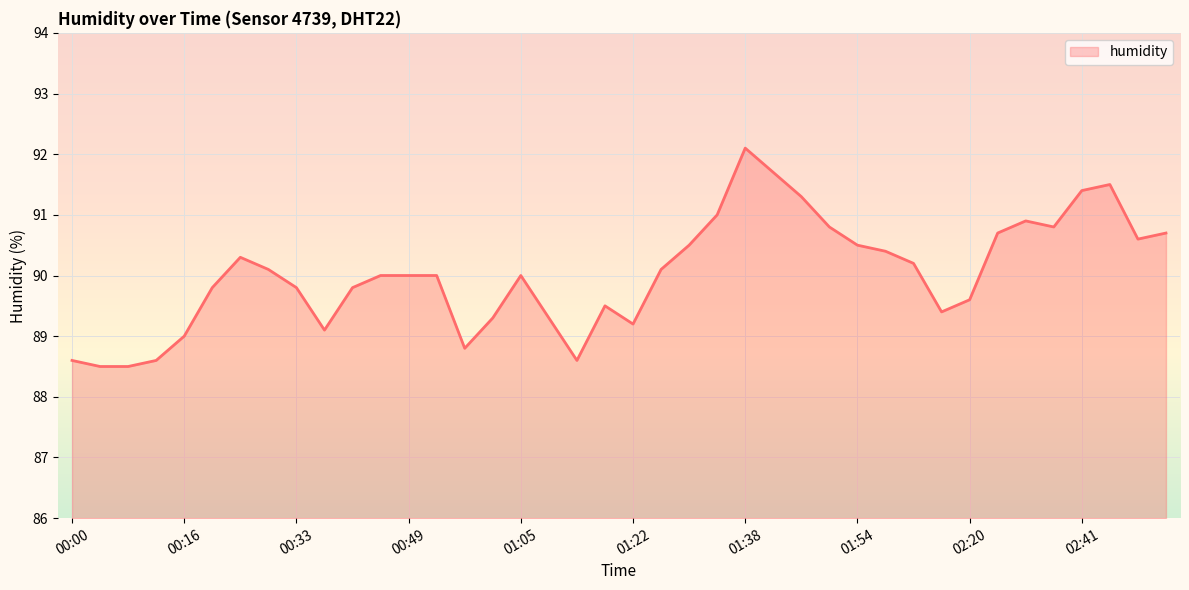

What is the minimum value shown in the chart?

88.5